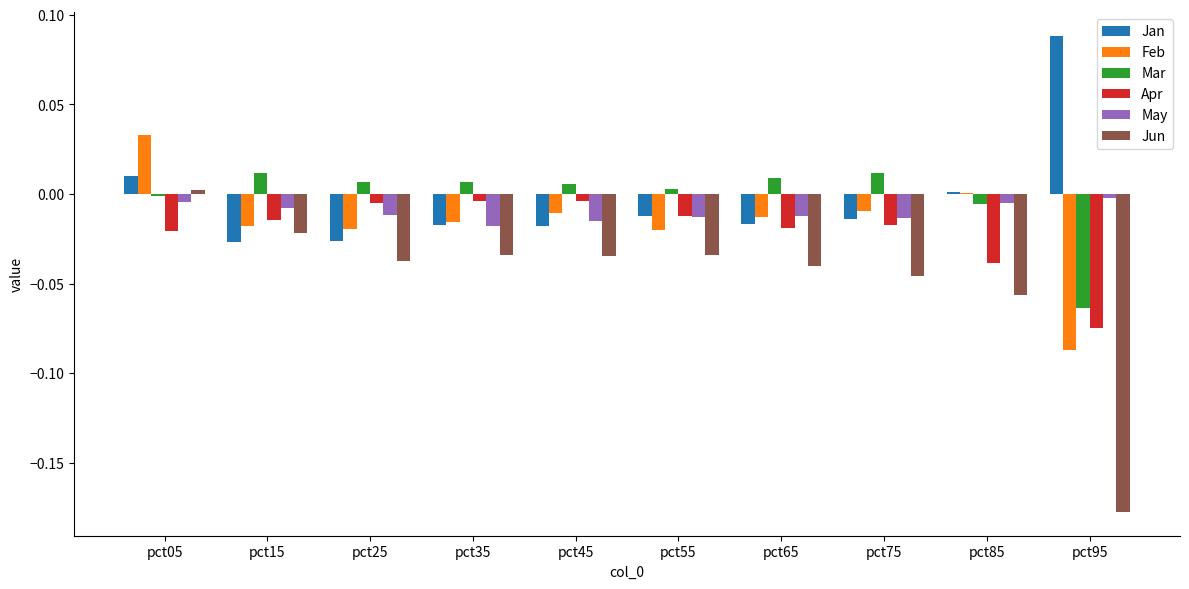

What is the sum of all Jun values?

-0.5